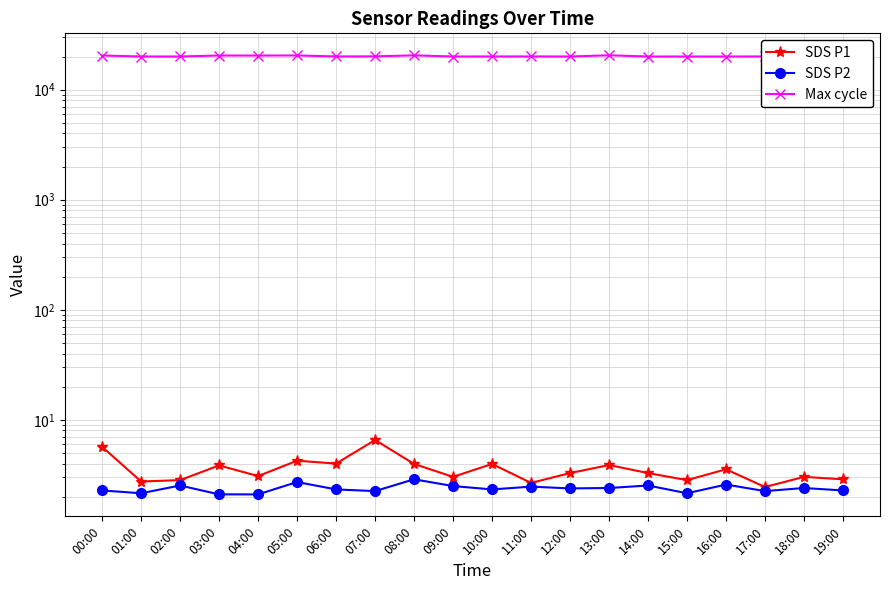

What is the label of the 19th point from the right?

01:00